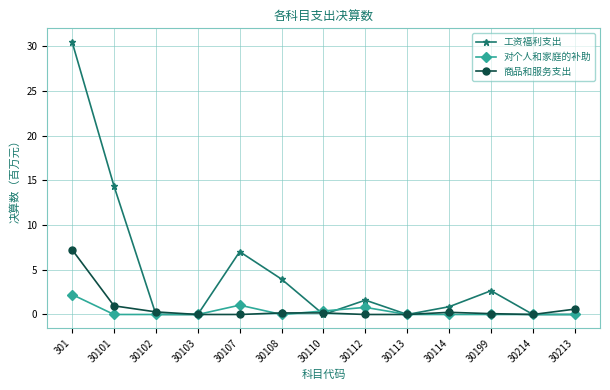

Where is 商品和服务支出 nearest to the value 3?

30101